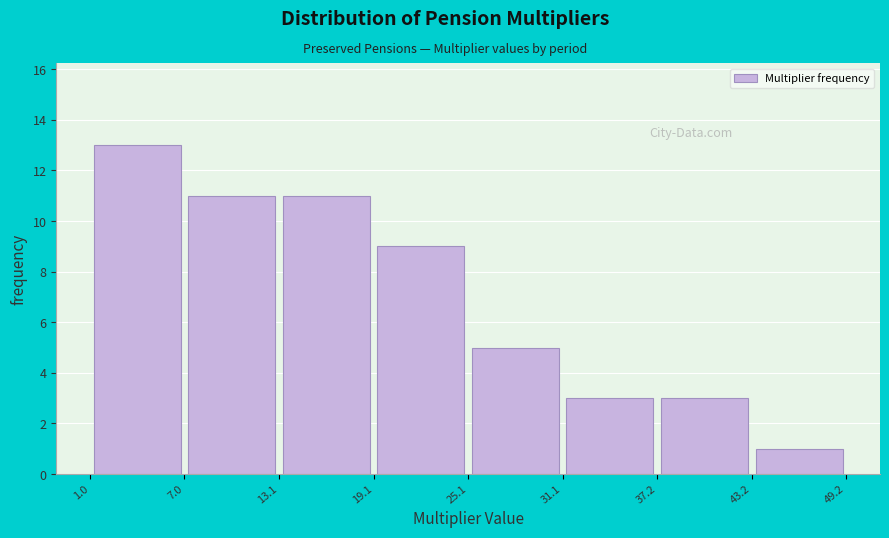

Which range on the x-axis has the tallest bar?

1.0 to 7.0